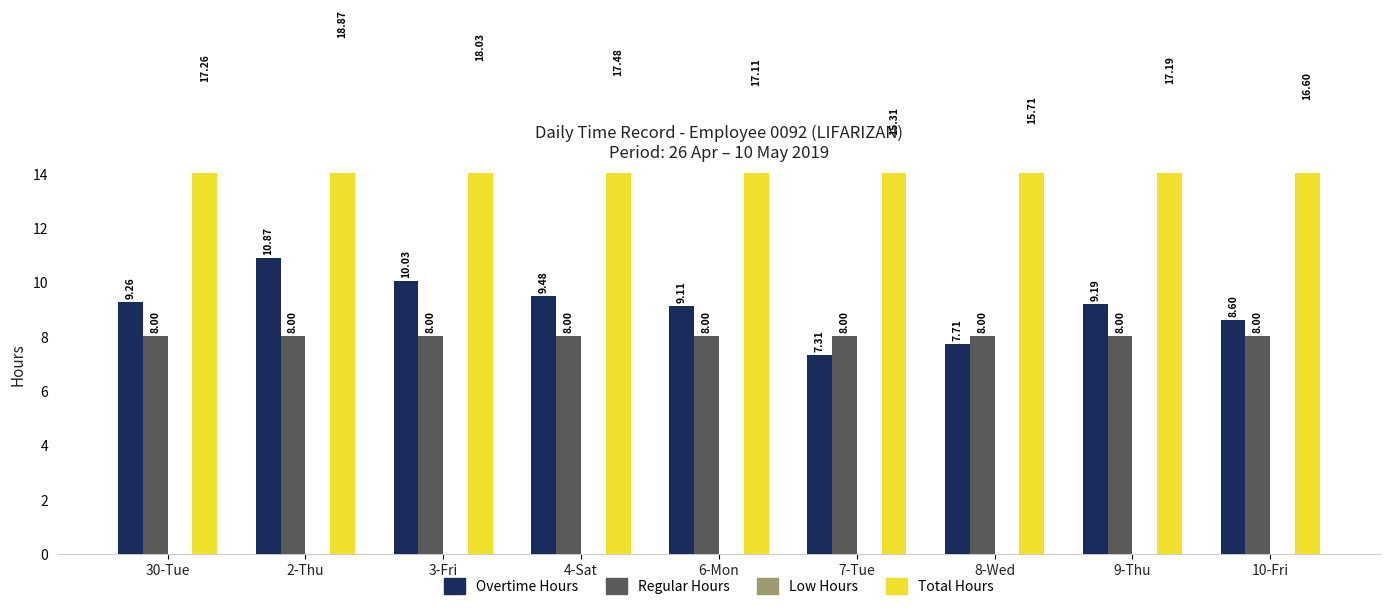

What is the maximum value for Overtime Hours?

10.9